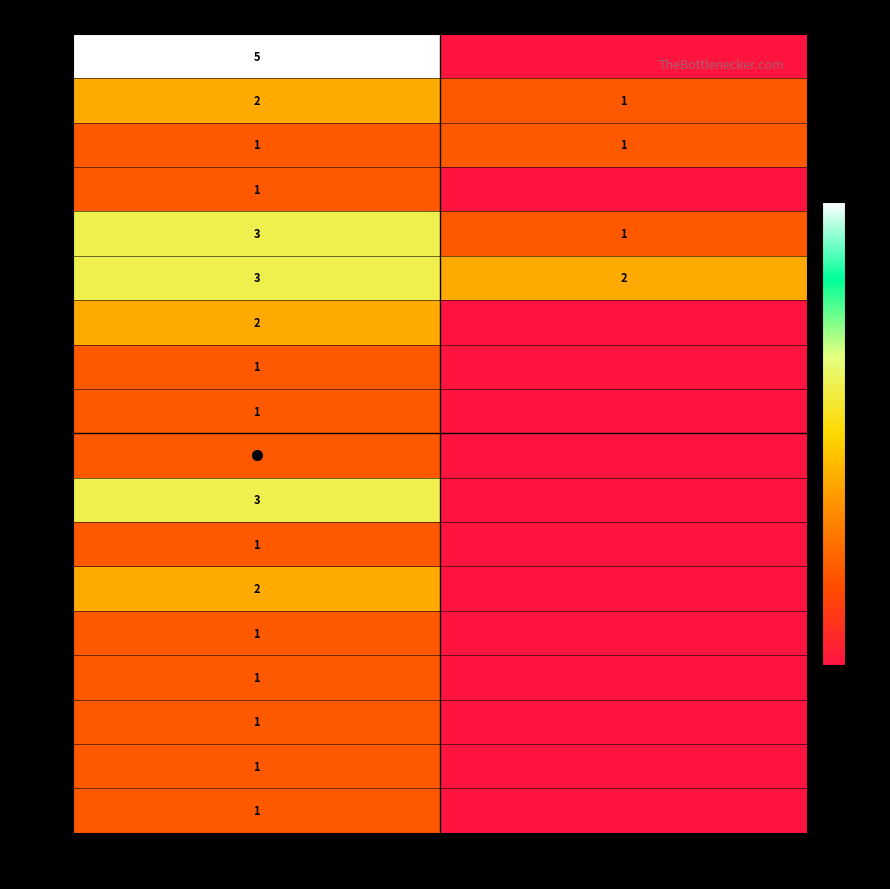

What is the difference between the highest and lowest values at O?

4